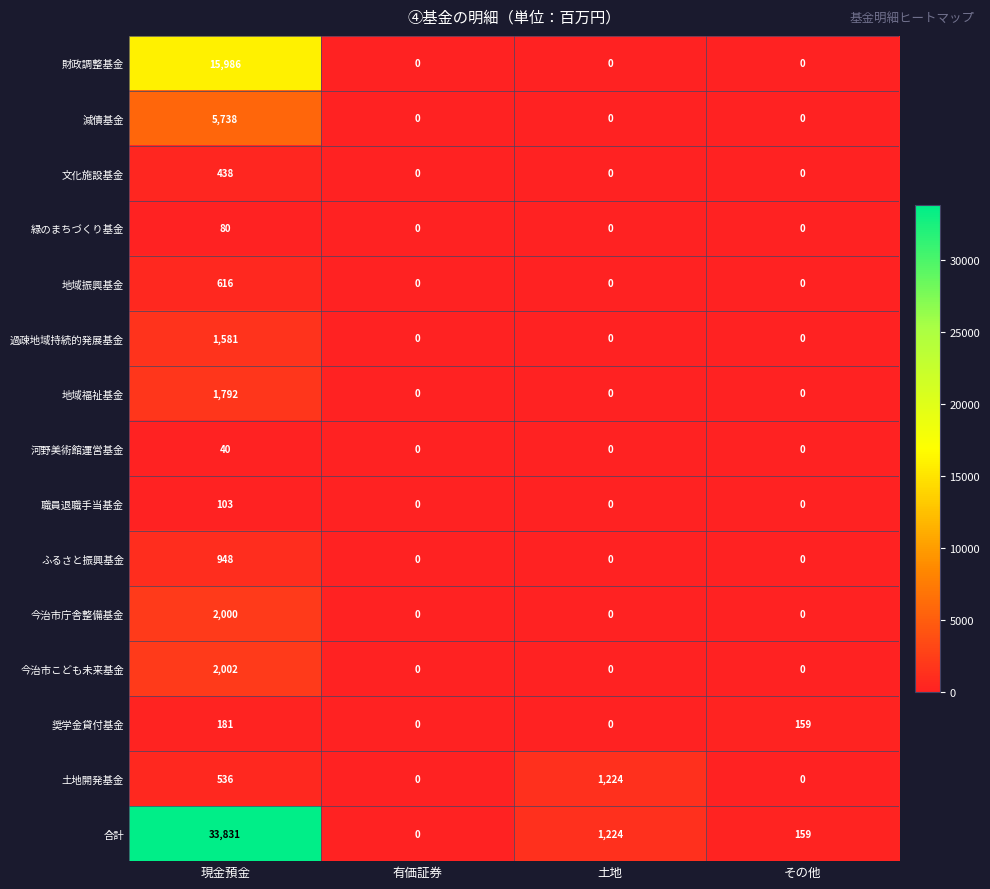

What is the difference between the maximum and second lowest values in the 緑のまちづくり基金 series?

80